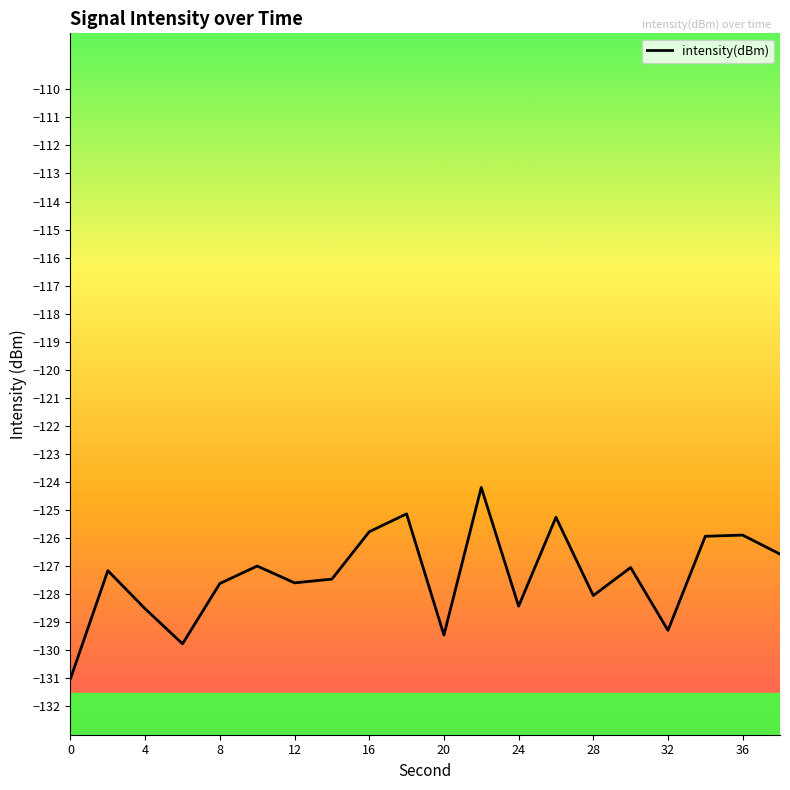

What is the minimum value shown in the chart?

-131.0